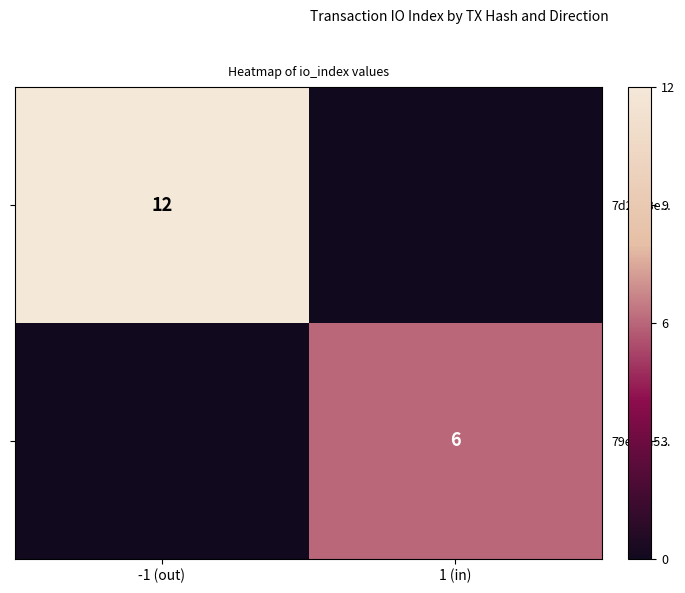

Is it true that 79eb1a5... equals 2 at 1 (in)?

False